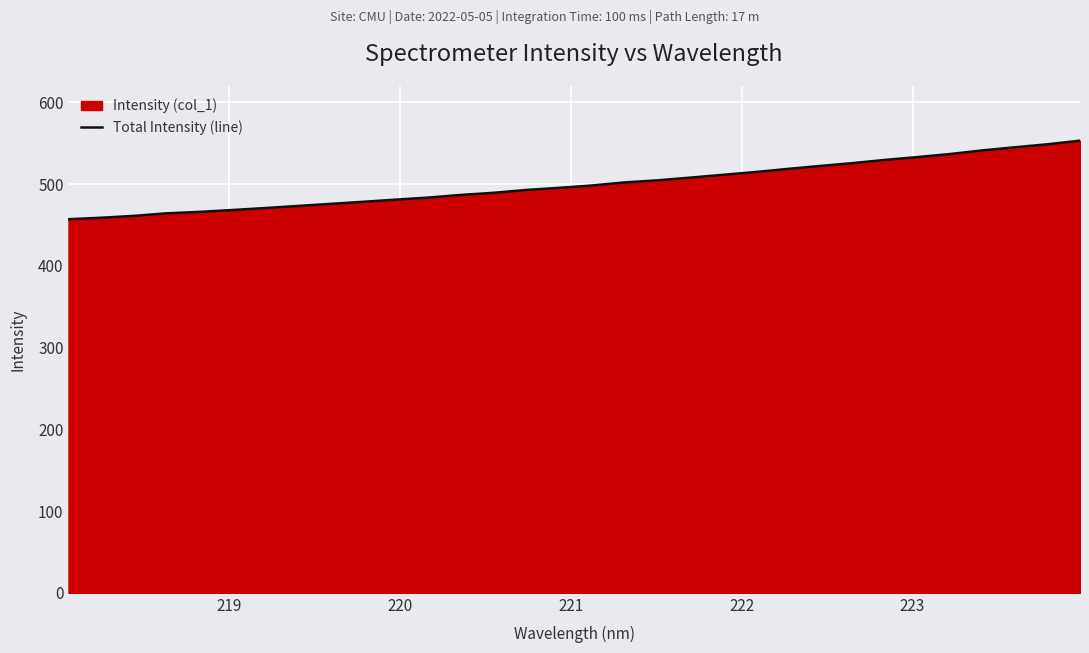

What is the minimum value shown in the chart?

457.0